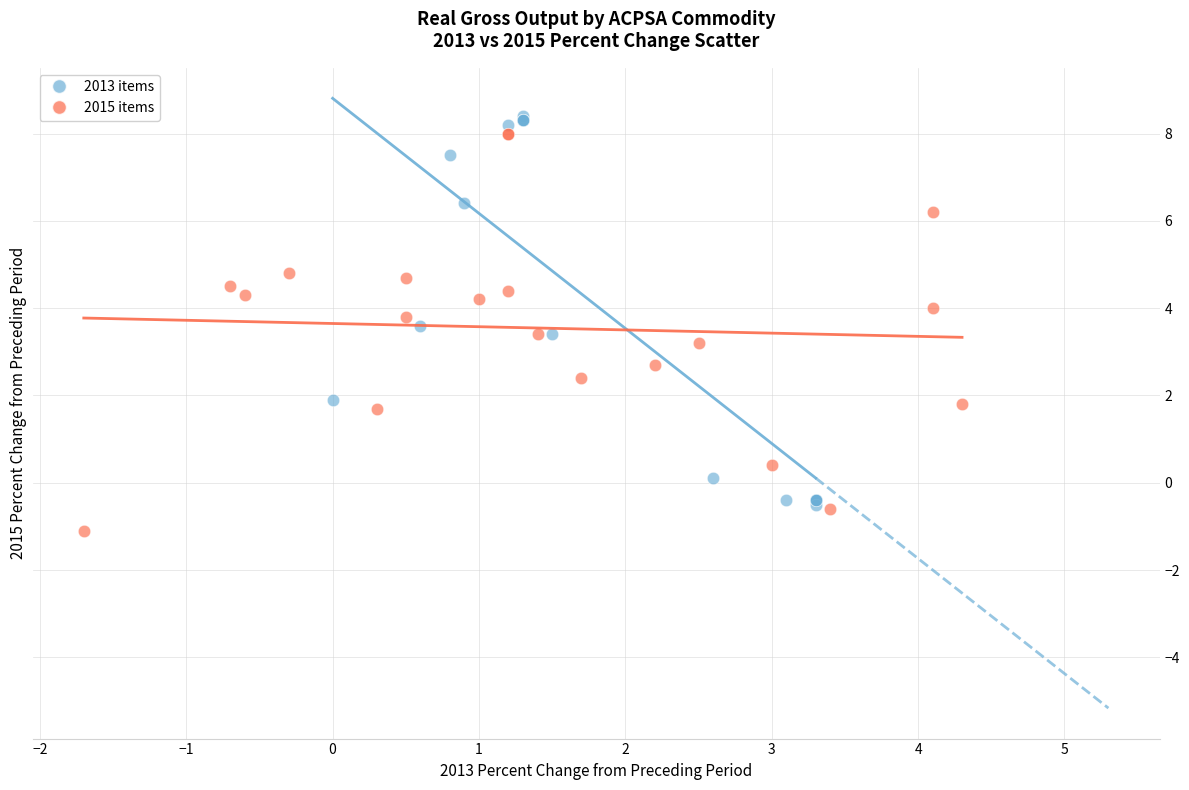

What are all the series names shown in the legend?

2013 items, 2015 items